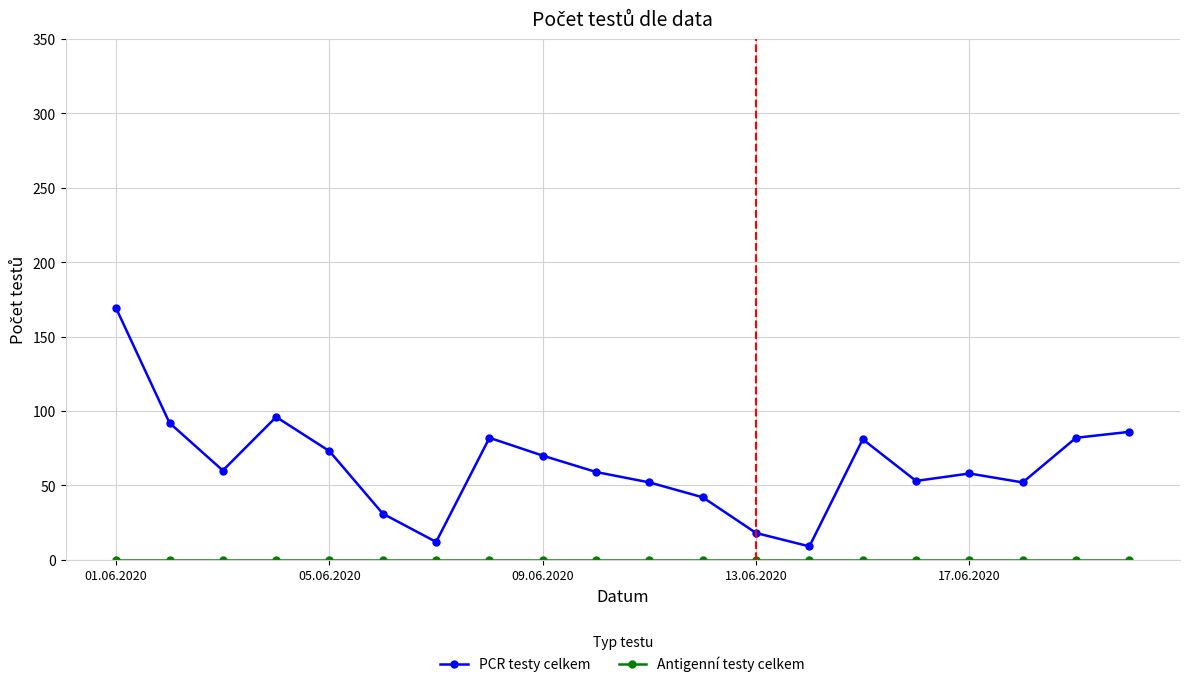

In PCR testy celkem, how many points are lower than both neighbors (excluding endpoints)?

5